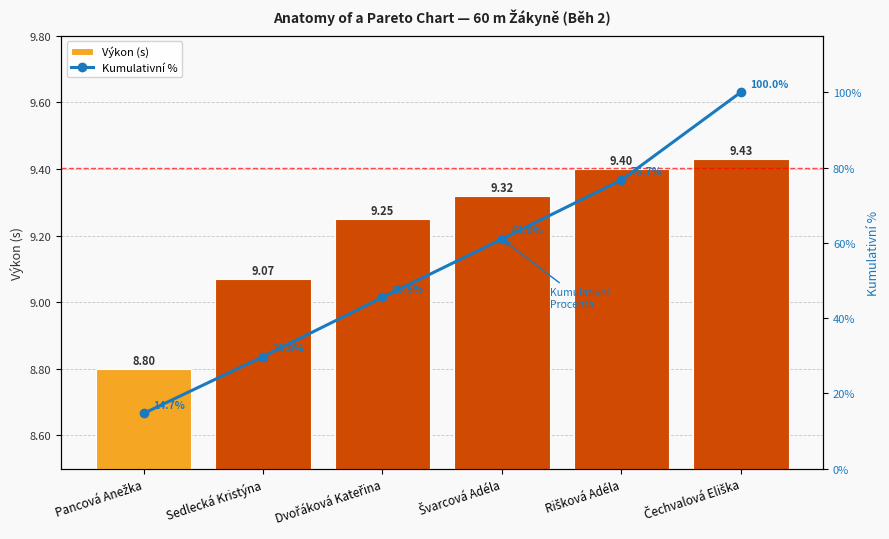

What position from the right is Švarcová Adéla?

3